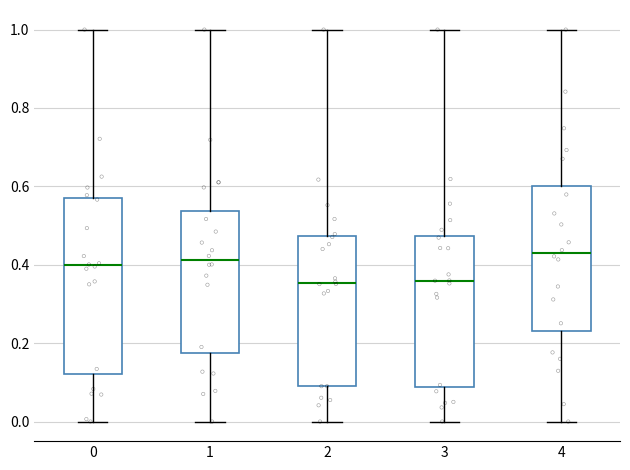

Which box is the tallest, from its lower edge to its upper edge?

0